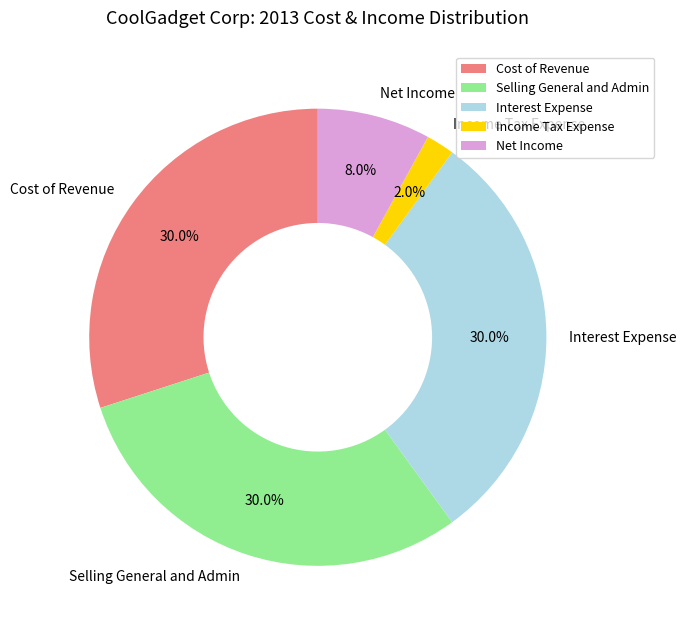

Approximately how many times larger is the value at Net Income compared to Income Tax Expense?

4.0